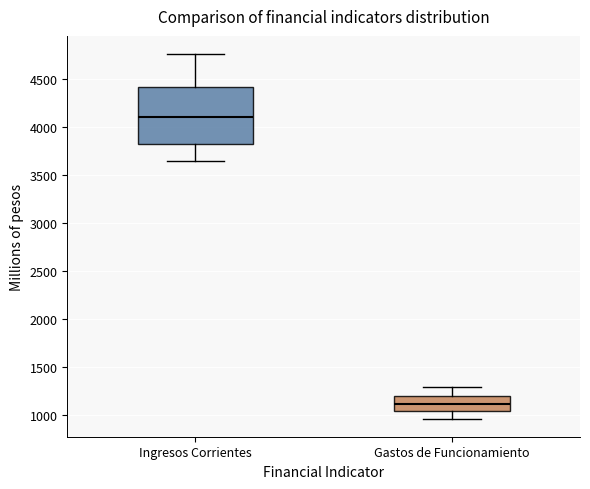

Which box's median line is the lowest?

Gastos de Funcionamiento